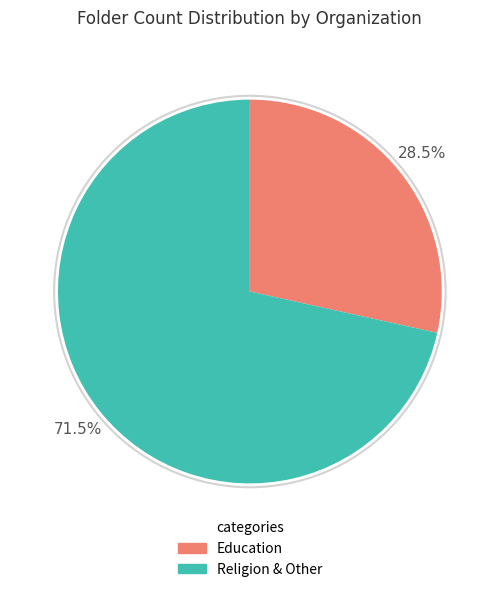

What is the ratio of the value at Religion & Other to the value at Education?

2.5